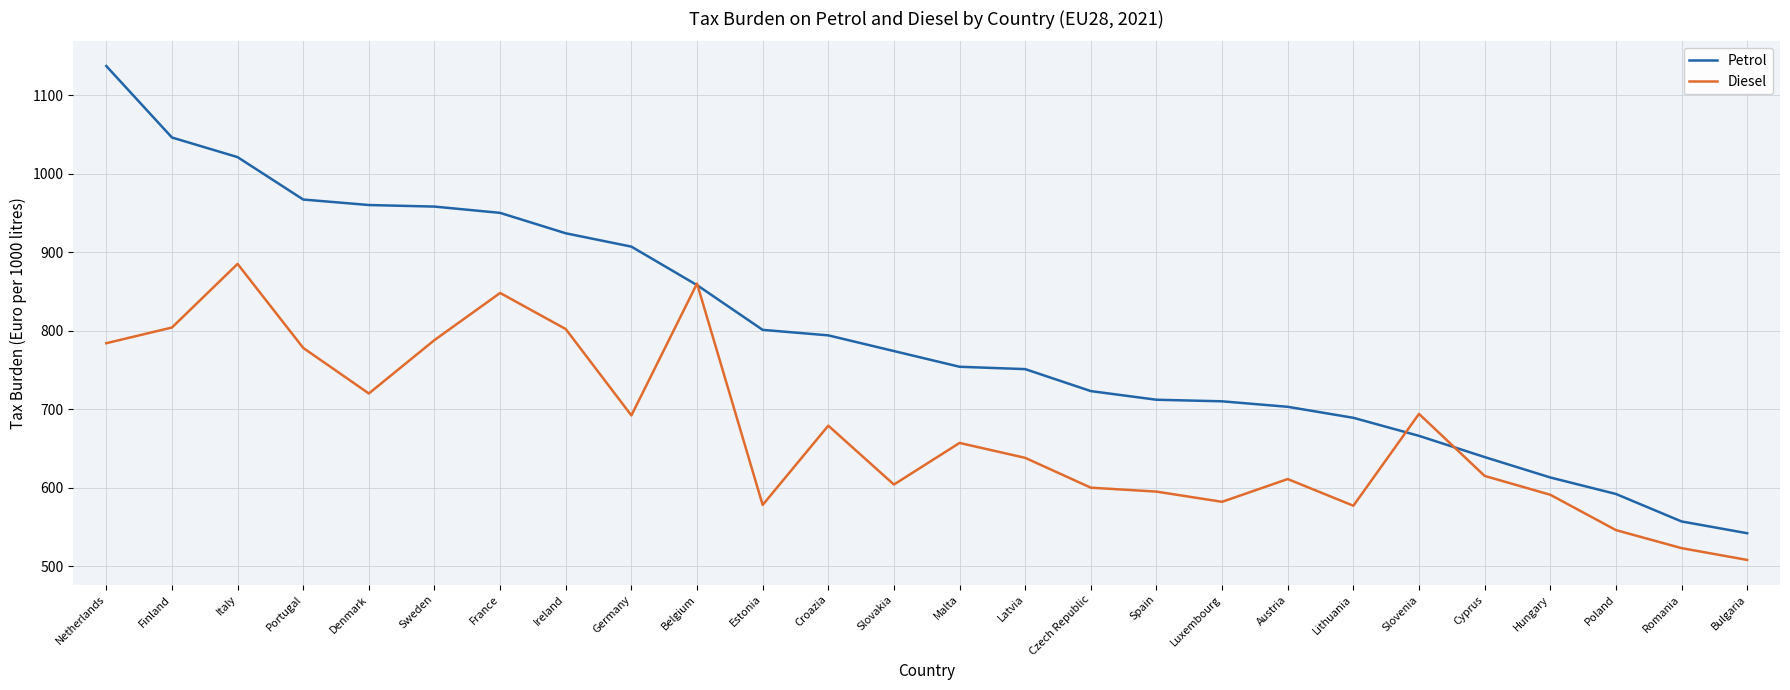

What are all the series names shown in the legend?

Petrol, Diesel